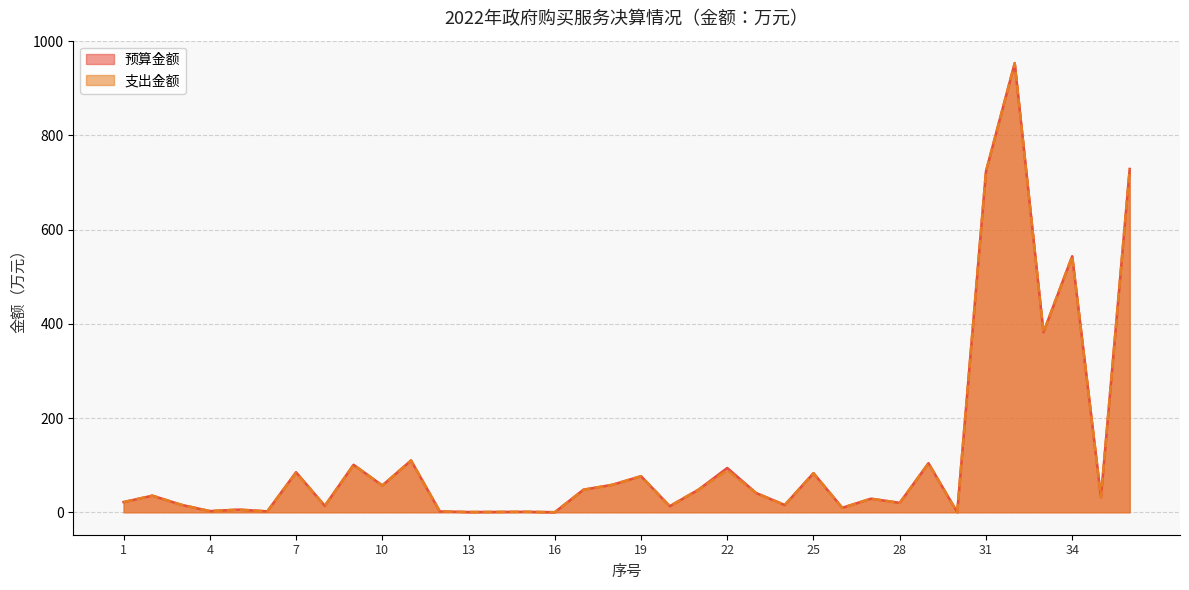

True or false: 预算金额 and 支出金额 cross at least once.

False